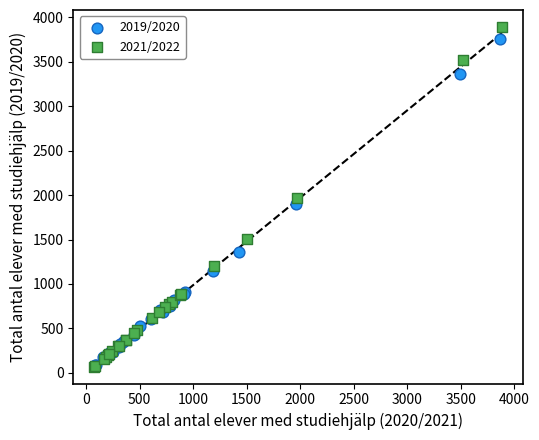

Which series has the largest Y range (max minus min)?

2021/2022